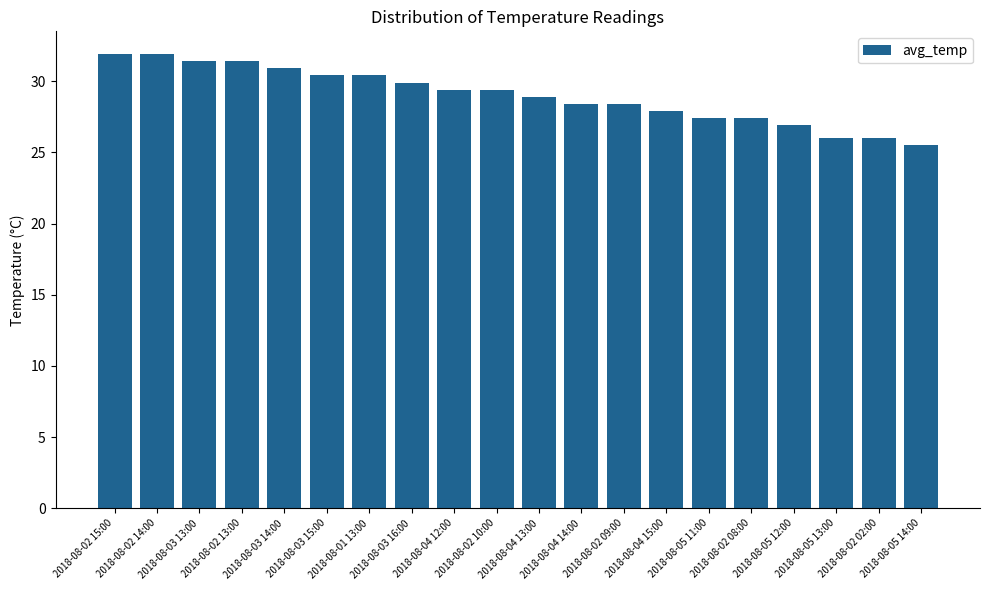

Reading left to right, list all the values displayed in this chart.

31.9	31.9	31.4	31.4	30.9	30.4	30.4	29.9	29.4	29.4	28.9	28.4	28.4	27.9	27.4	27.4	26.9	26.0	26.0	25.5